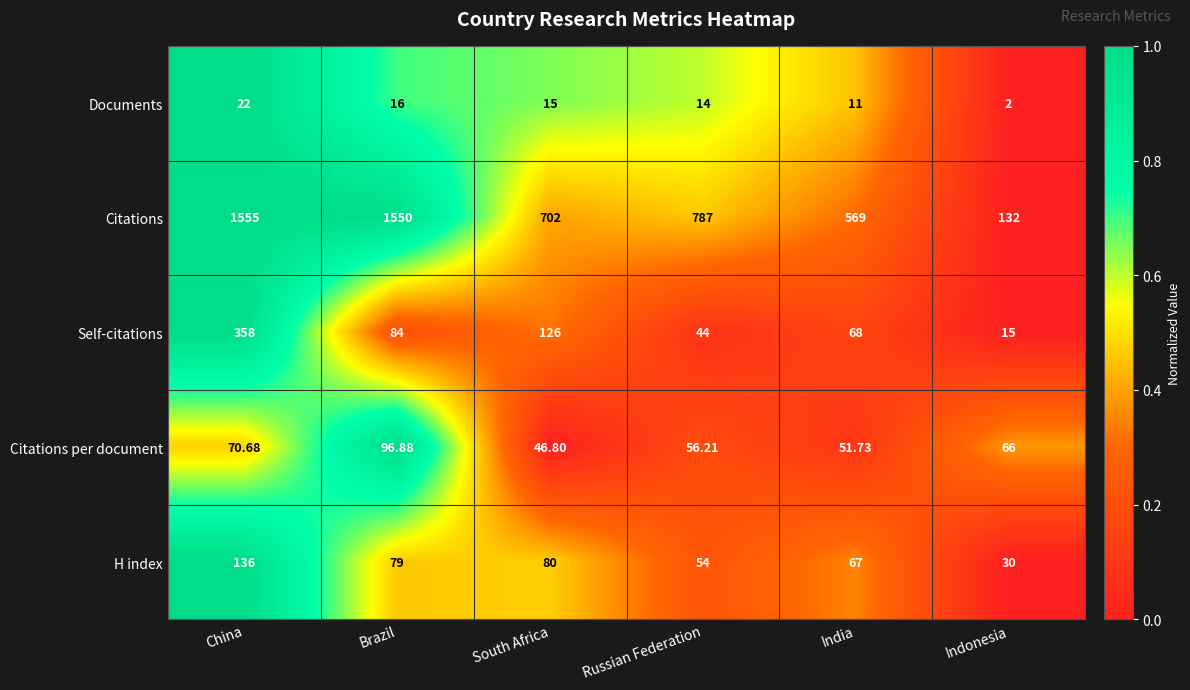

At which category is the sum across all series the highest?

China